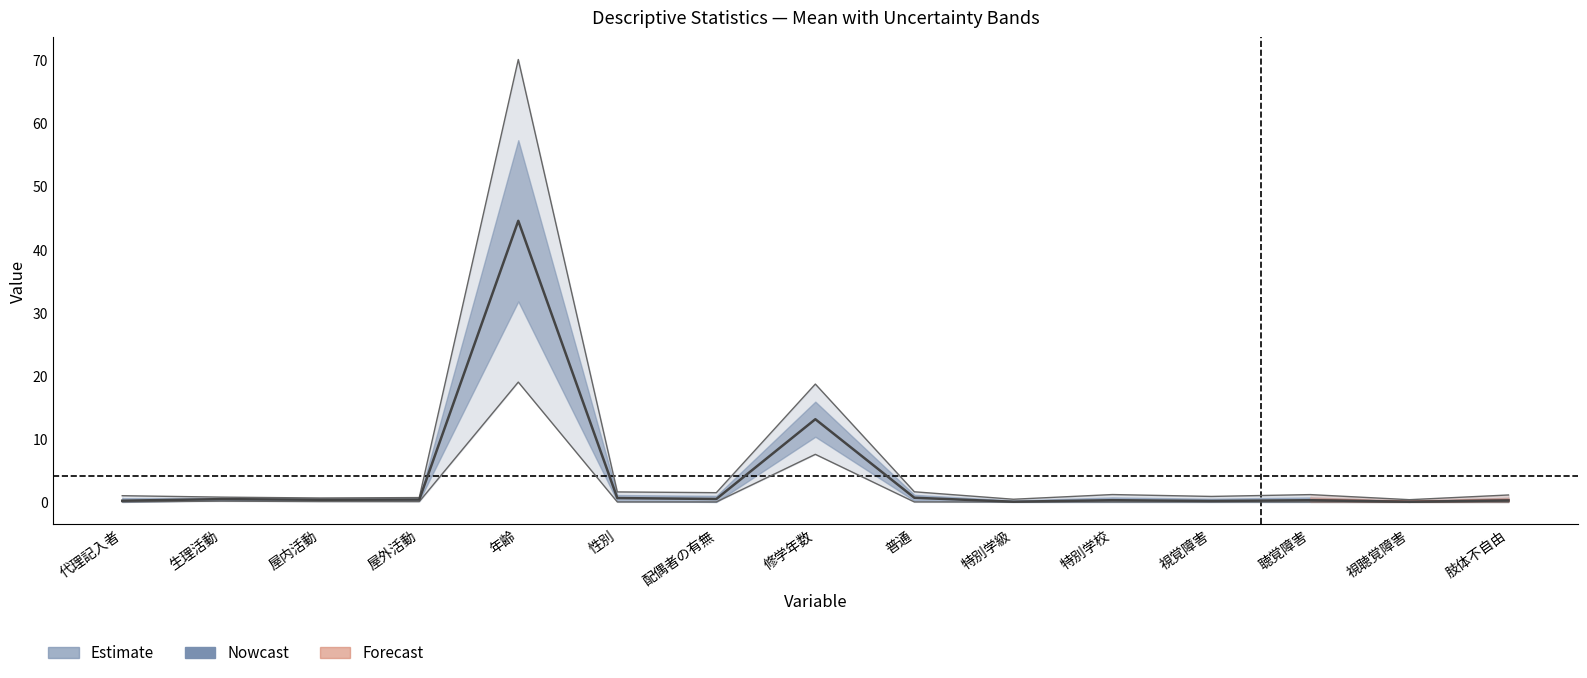

What is the difference between the highest and lowest values at 生理活動?

0.6